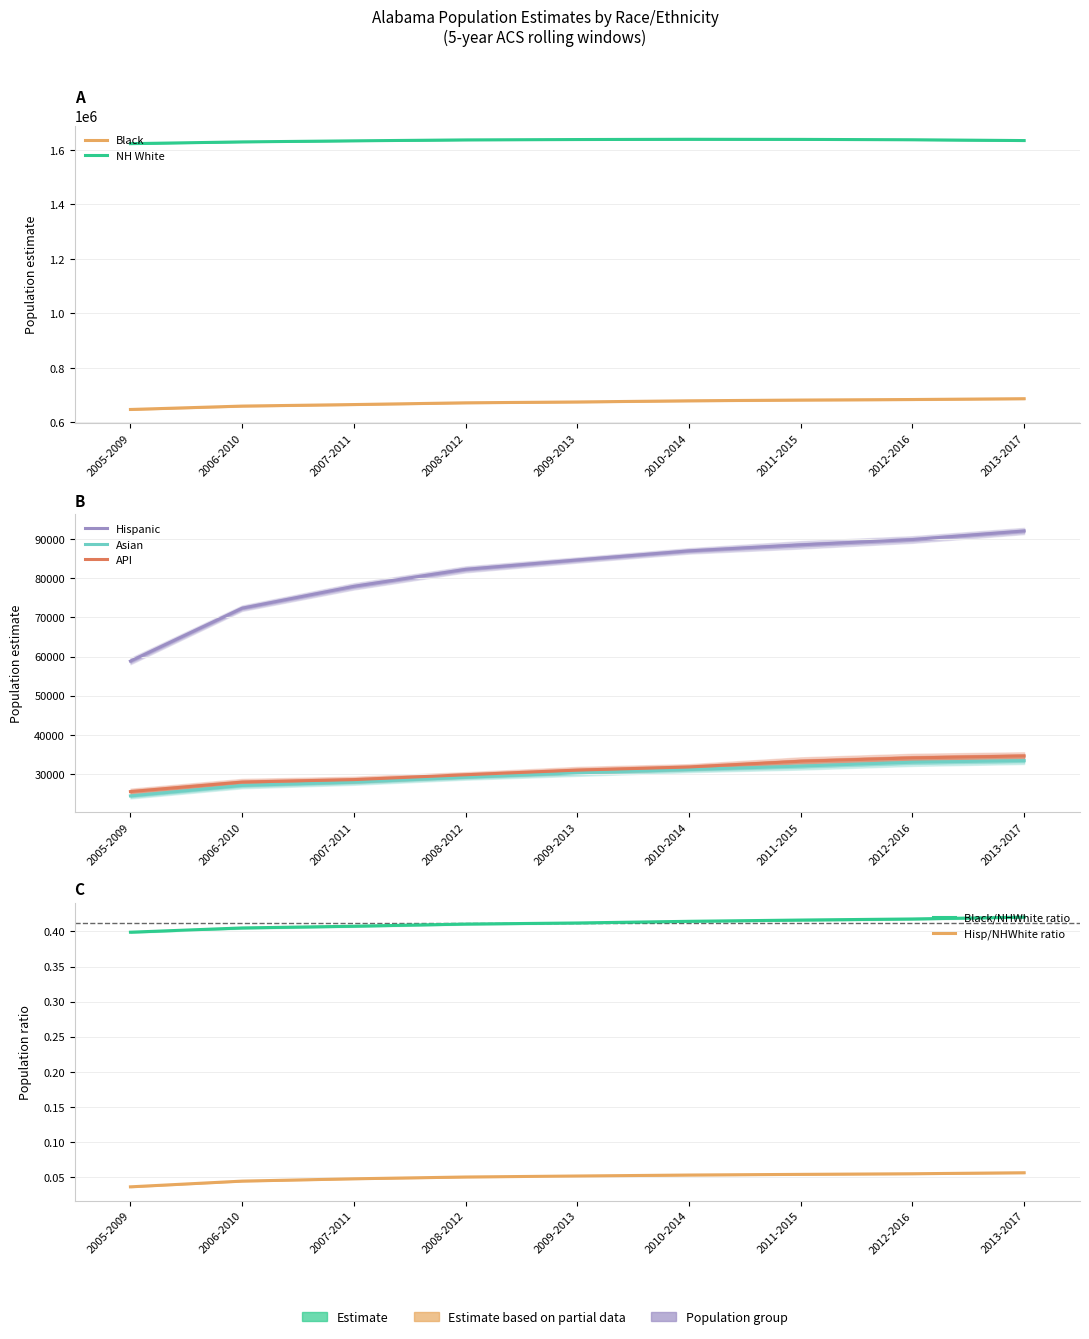

True or false: NH White has a value of 916141 at 2012-2016.

False